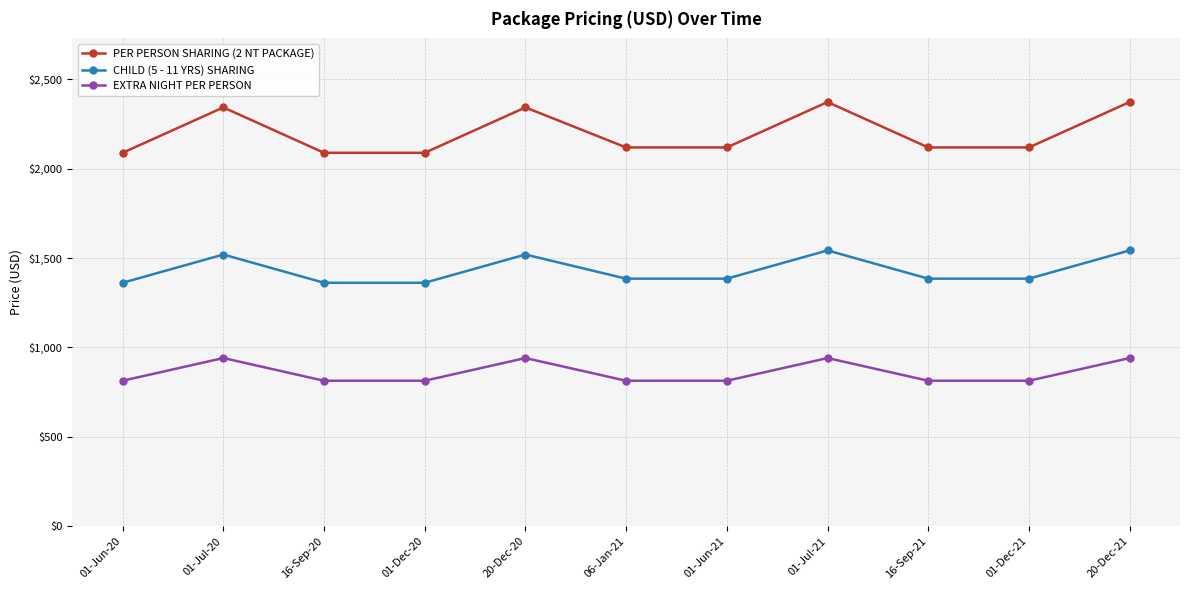

True or false: EXTRA NIGHT PER PERSON and PER PERSON SHARING (2 NT PACKAGE) cross at least once.

False